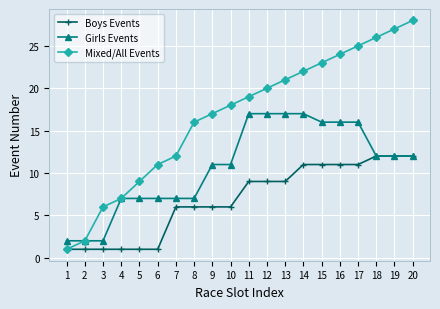

Reading left to right, transcribe all the data shown in this chart.

Boys Events: 1	1	1	1	1	1	6	6	6	6	9	9	9	11	11	11	11	12	12	12
Girls Events: 2	2	2	7	7	7	7	7	11	11	17	17	17	17	16	16	16	12	12	12
Mixed/All Events: 1	2	6	7	9	11	12	16	17	18	19	20	21	22	23	24	25	26	27	28